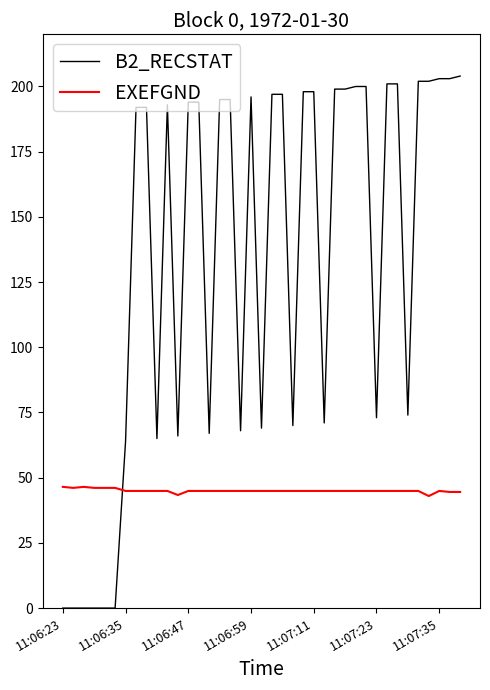

Rank the series by their maximum value, from highest to lowest.

B2_RECSTAT, EXEFGND